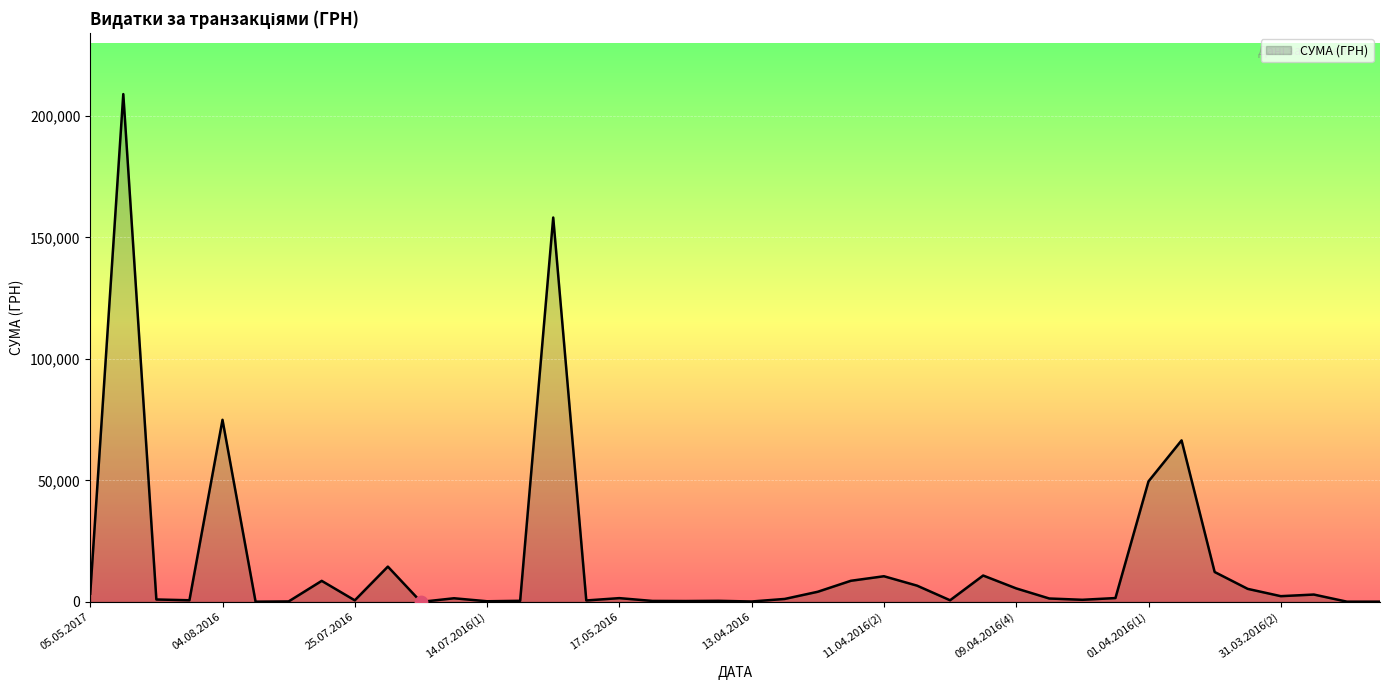

What is the greatest value displayed?

208966.6